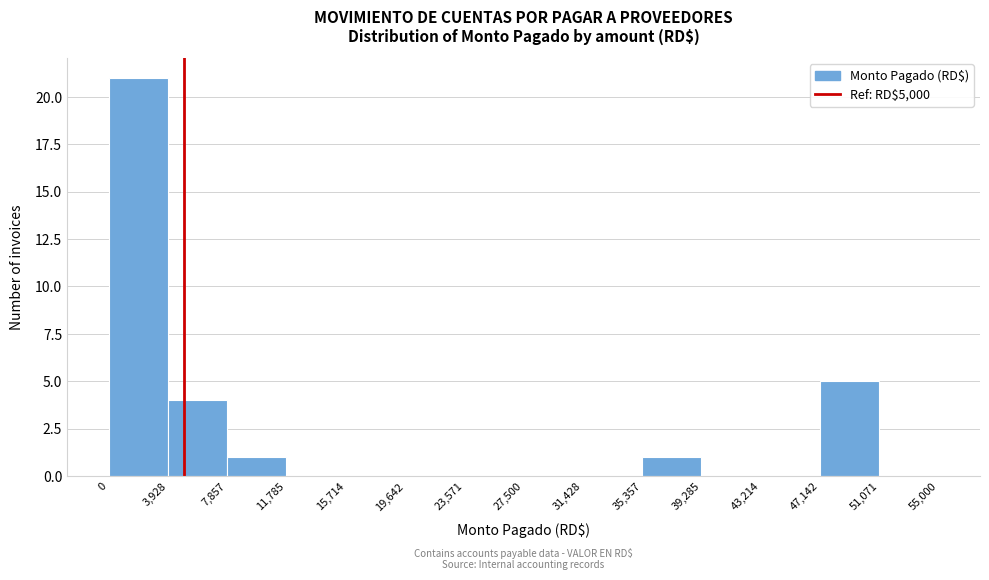

Over which range of the x-axis is the bar tallest?

0 to 3,928